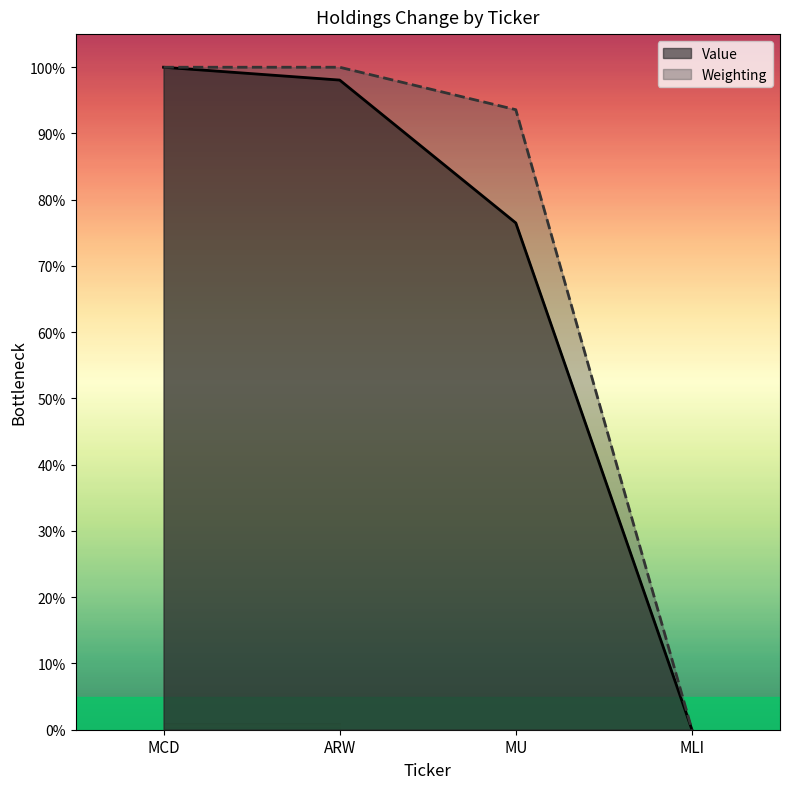

At which category is the sum across all series the highest?

MCD